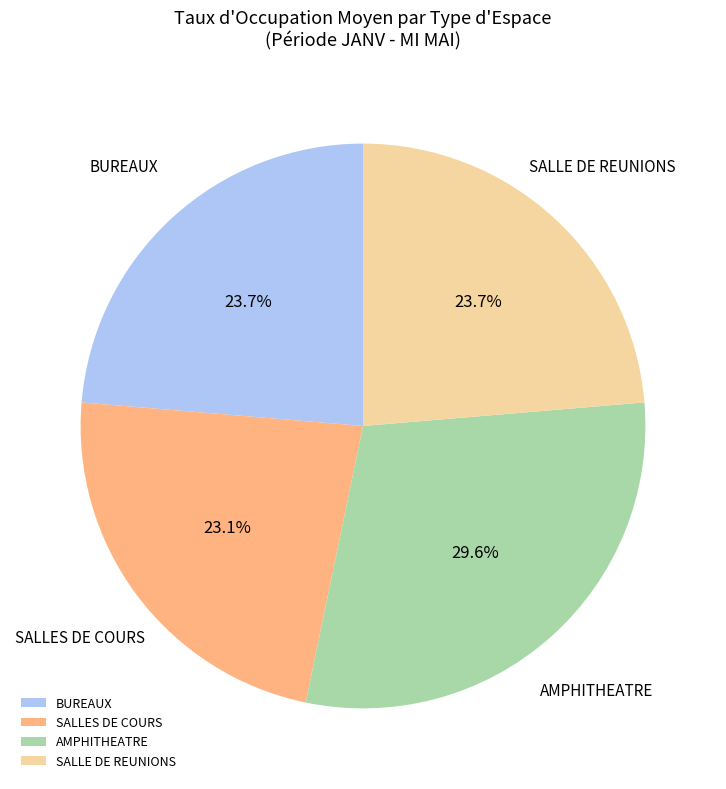

Which category has the smallest portion of the pie?

SALLES DE COURS